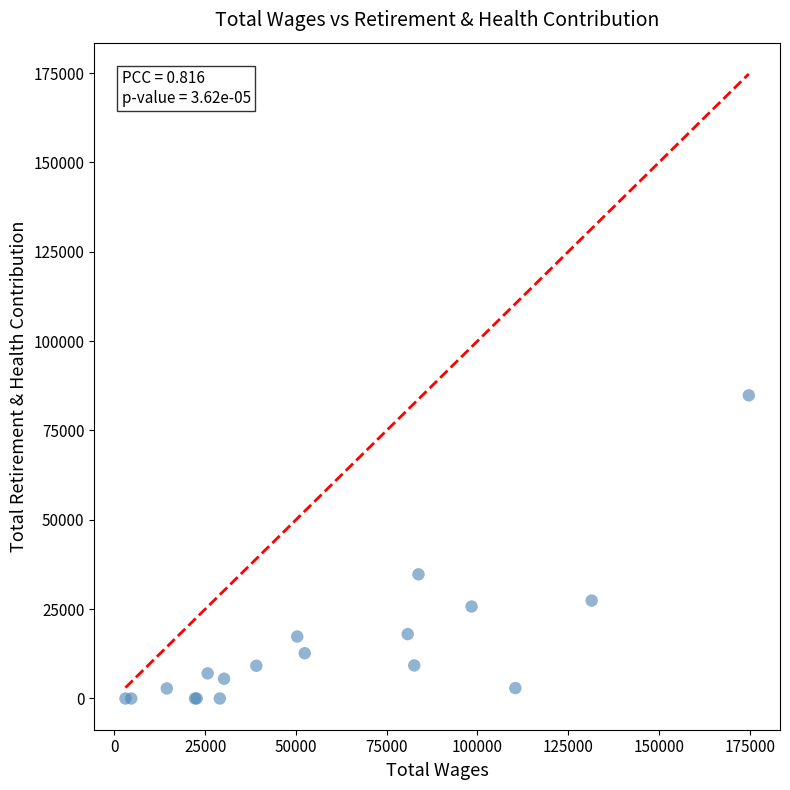

What Y value in the scatter plot is closest to 42412?

34743